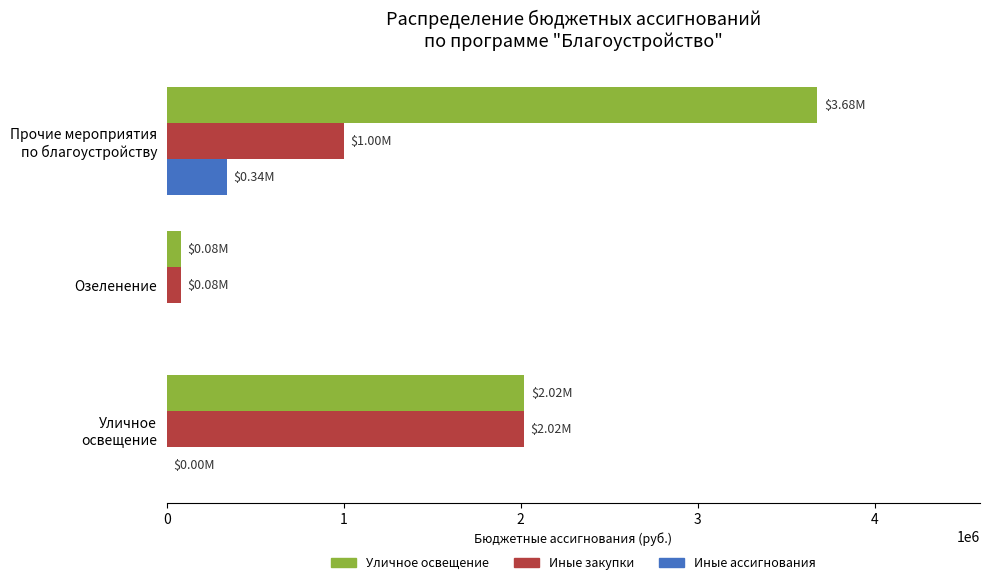

What is the sum of all Уличное освещение values?

5776702.4